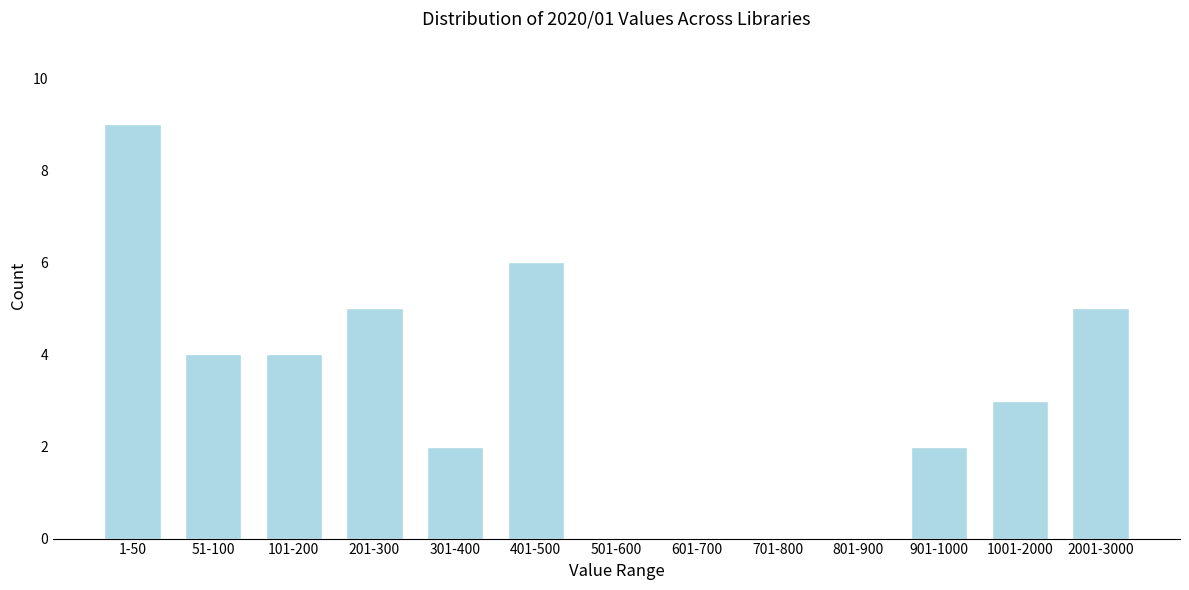

Reading left to right, list all the values displayed in this chart.

1-50=9	51-100=4	101-200=4	201-300=5	301-400=2	401-500=6	501-600=0	601-700=0	701-800=0	801-900=0	901-1000=2	1001-2000=3	2001-3000=5